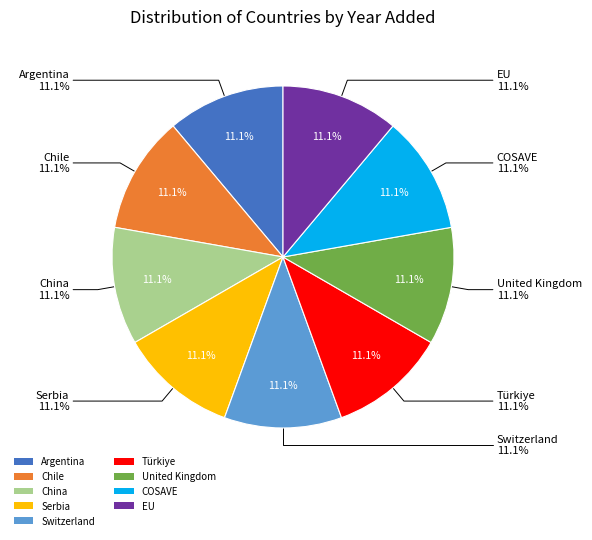

Is it true that Switzerland is 11% of the pie?

True